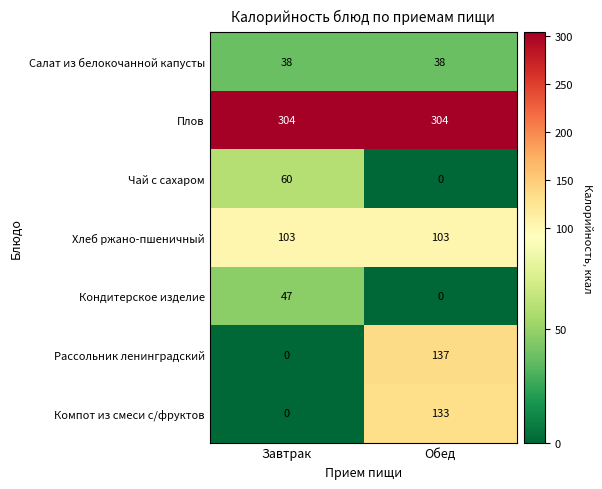

Reading right to left, extract all data points from this chart.

Салат из белокочанной капусты: Обед=38	Завтрак=38
Плов: Обед=304	Завтрак=304
Чай с сахаром: Обед=0	Завтрак=60
Хлеб ржано-пшеничный: Обед=103	Завтрак=103
Кондитерское изделие: Обед=0	Завтрак=47
Рассольник ленинградский: Обед=137	Завтрак=0
Компот из смеси с/фруктов: Обед=133	Завтрак=0